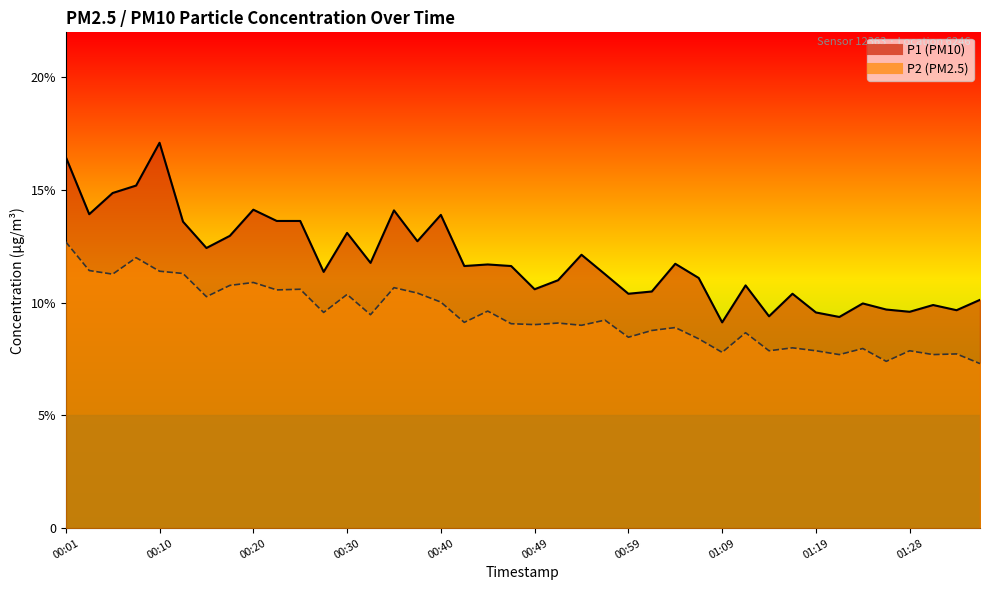

Which category has the lowest value in the P1 series?

01:09